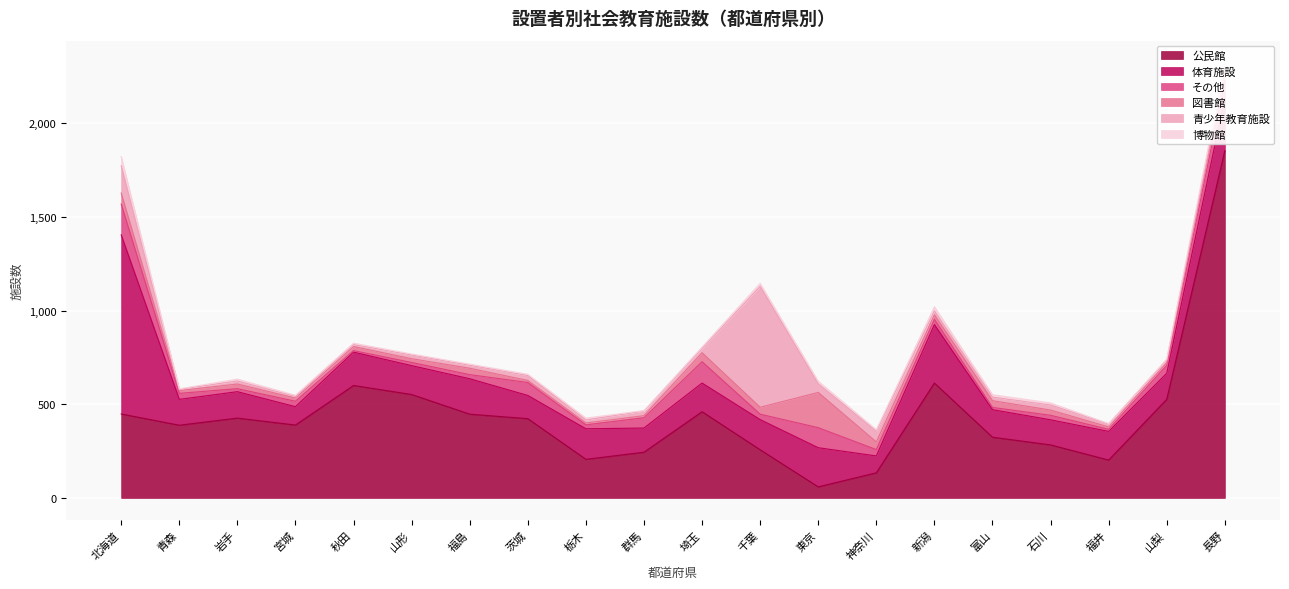

Between which two adjacent categories do その他 and 青少年教育施設 first intersect?

宮城 and 秋田